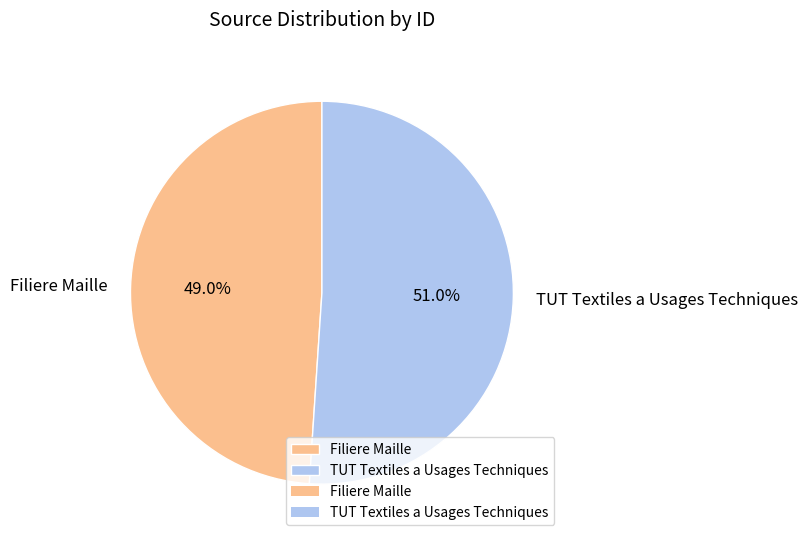

Combined, what portion of the pie is TUT Textiles a Usages Techniques and Filiere Maille?

100.0%